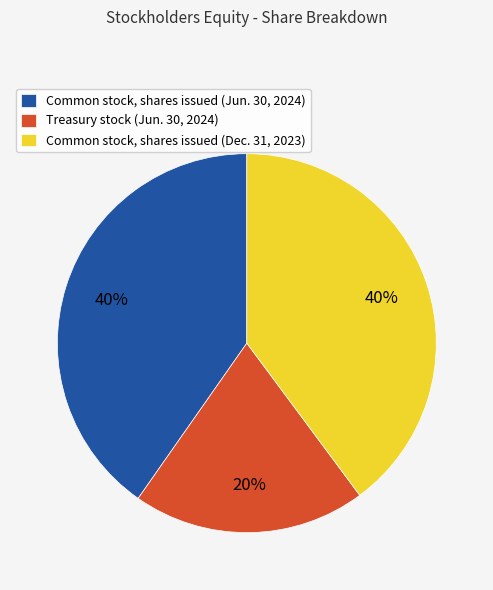

The Common stock, shares issued (Jun. 30, 2024) slice represents 29% of the pie. True or false?

False